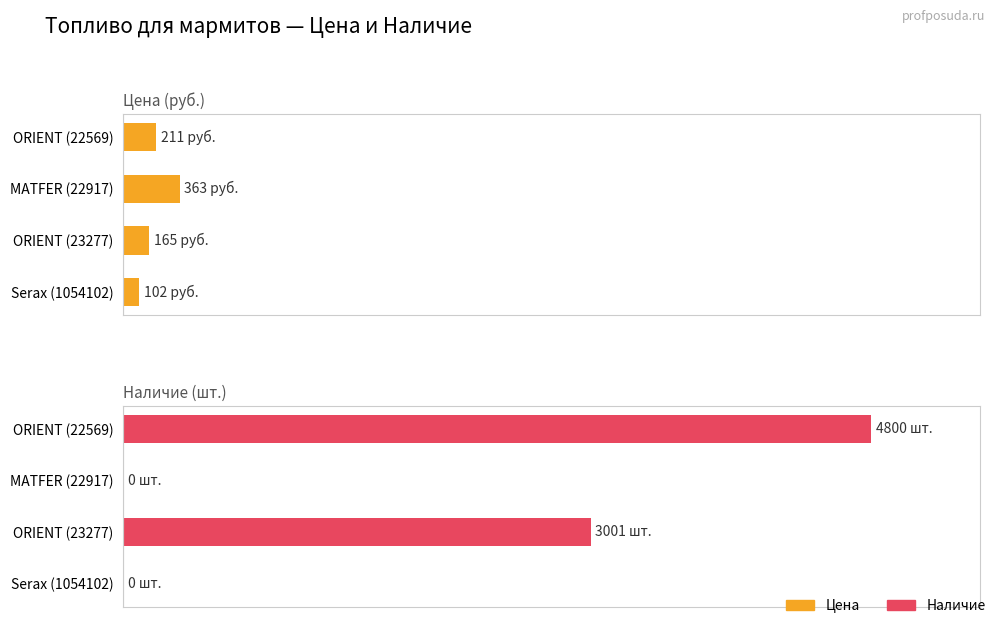

At ORIENT (23277), list the series in order from smallest to largest.

Цена, Наличие